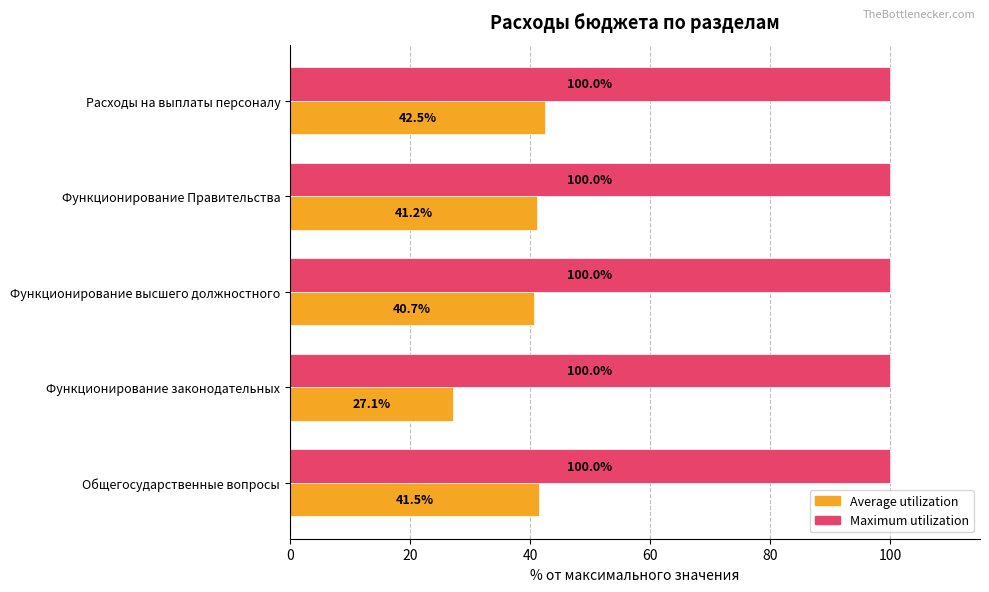

Is it true that Average utilization equals 22.3 at Расходы на выплаты персоналу?

False